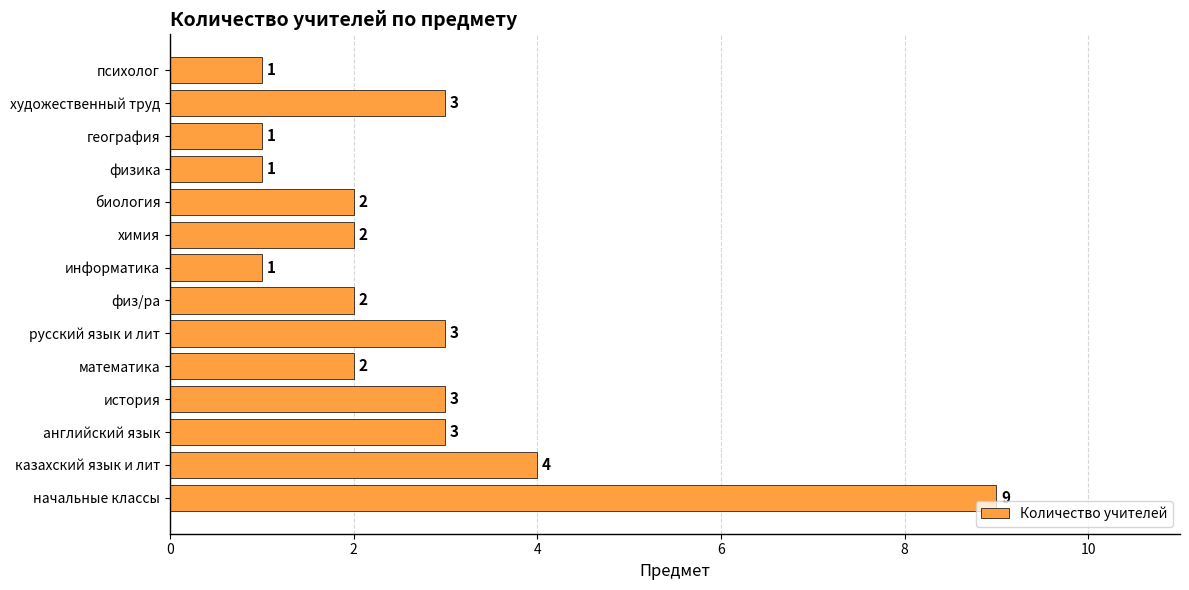

Is it true that the value at психолог is 1?

True